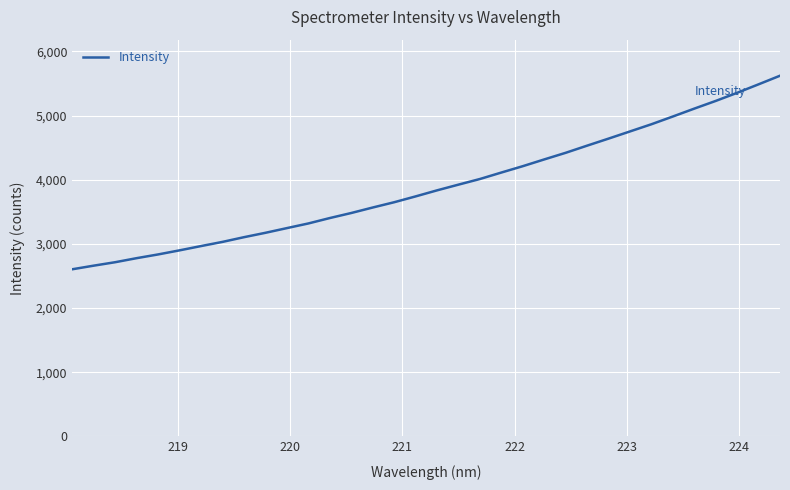

What is the minimum value shown in the chart?

2604.1